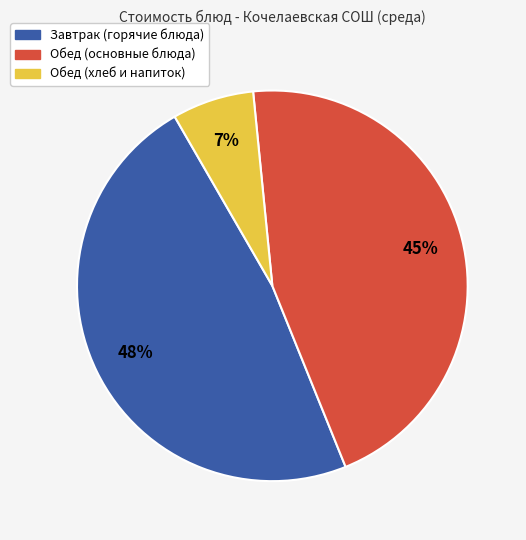

How many slices are in this pie chart?

3